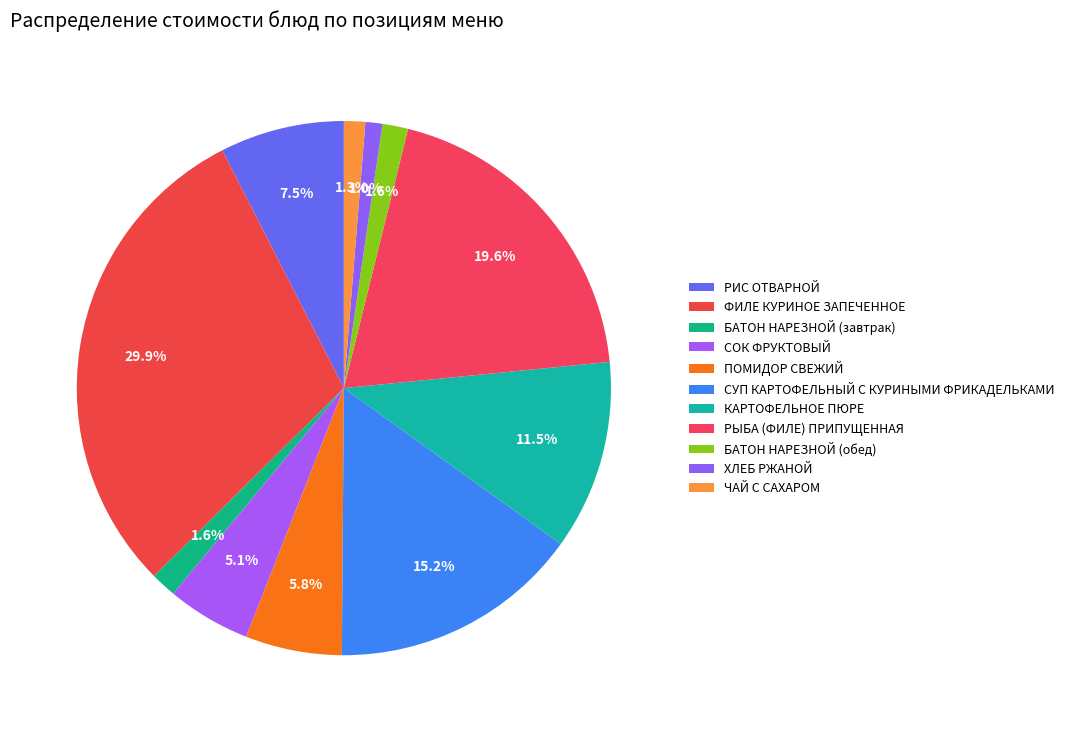

Is it true that КАРТОФЕЛЬНОЕ ПЮРЕ is 4% of the pie?

False